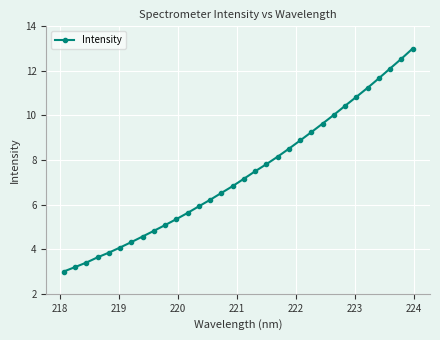

What is the value of the 10th point from the left?

5.1